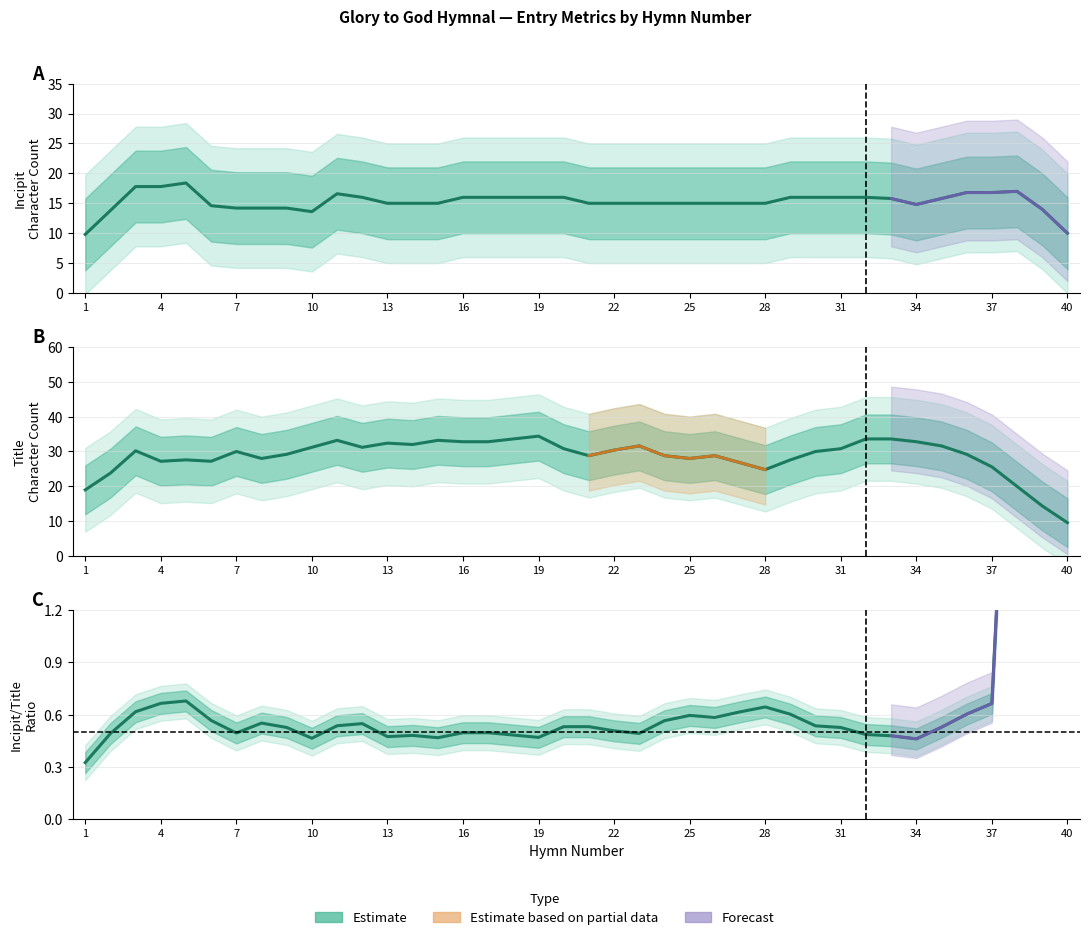

How many data points does each series have?

40